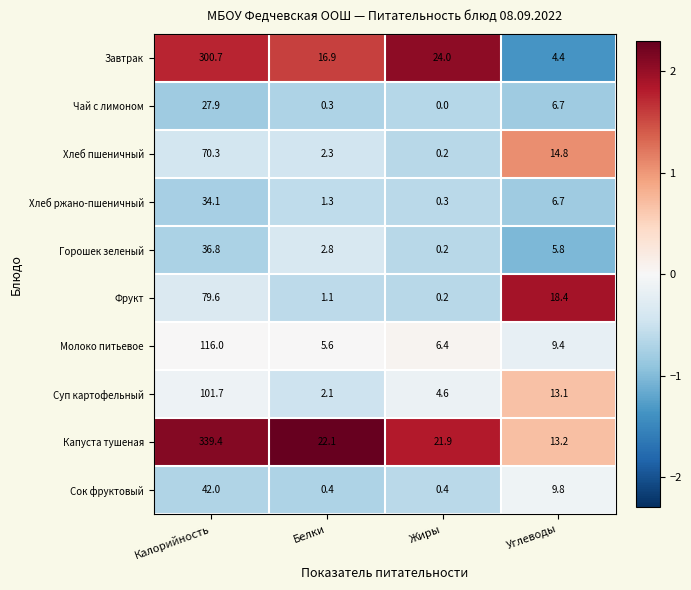

The Молоко питьевое series shows 59.6 at Калорийность. True or false?

False